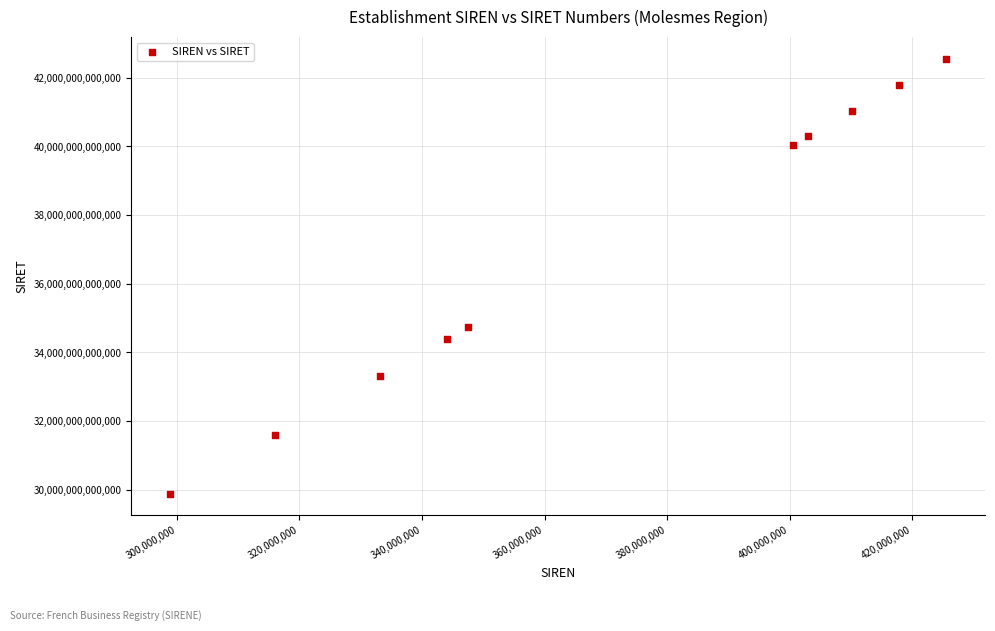

What Y value in the scatter plot is closest to 36220630750011?

34755072500019